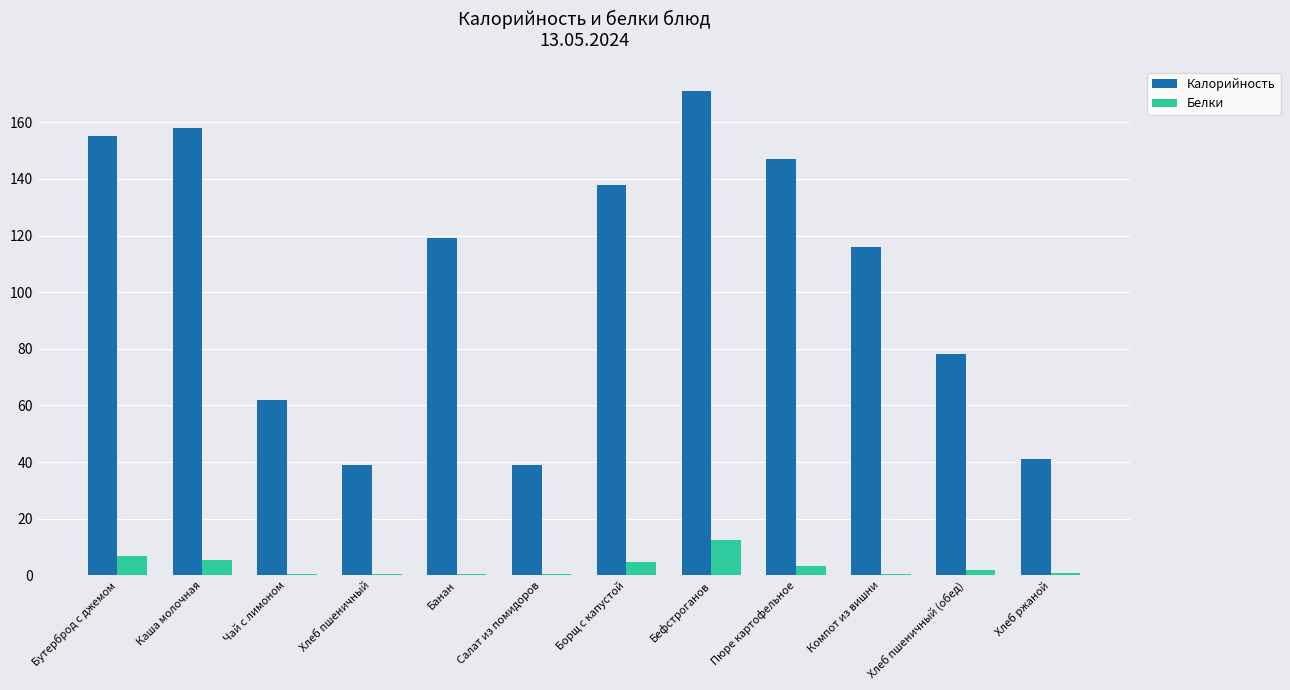

Between Компот из вишни and Хлеб пшеничный (обед), which series saw the biggest shift?

Калорийность